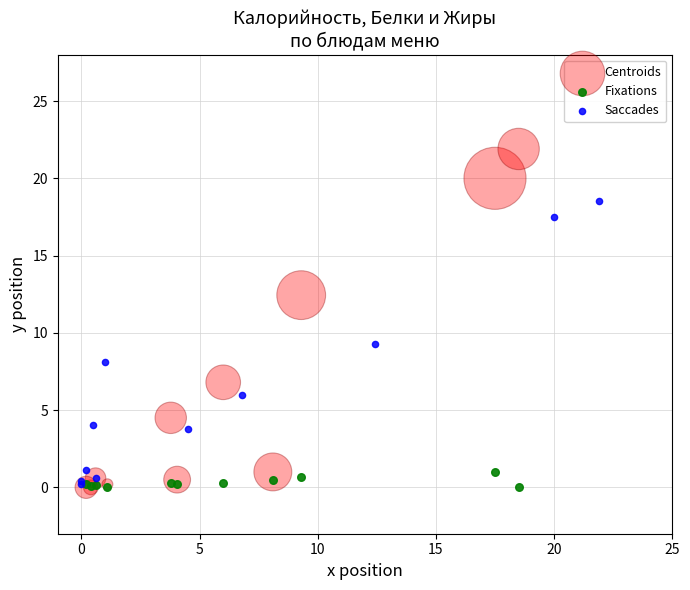

Which series contains the highest Y value?

Centroids